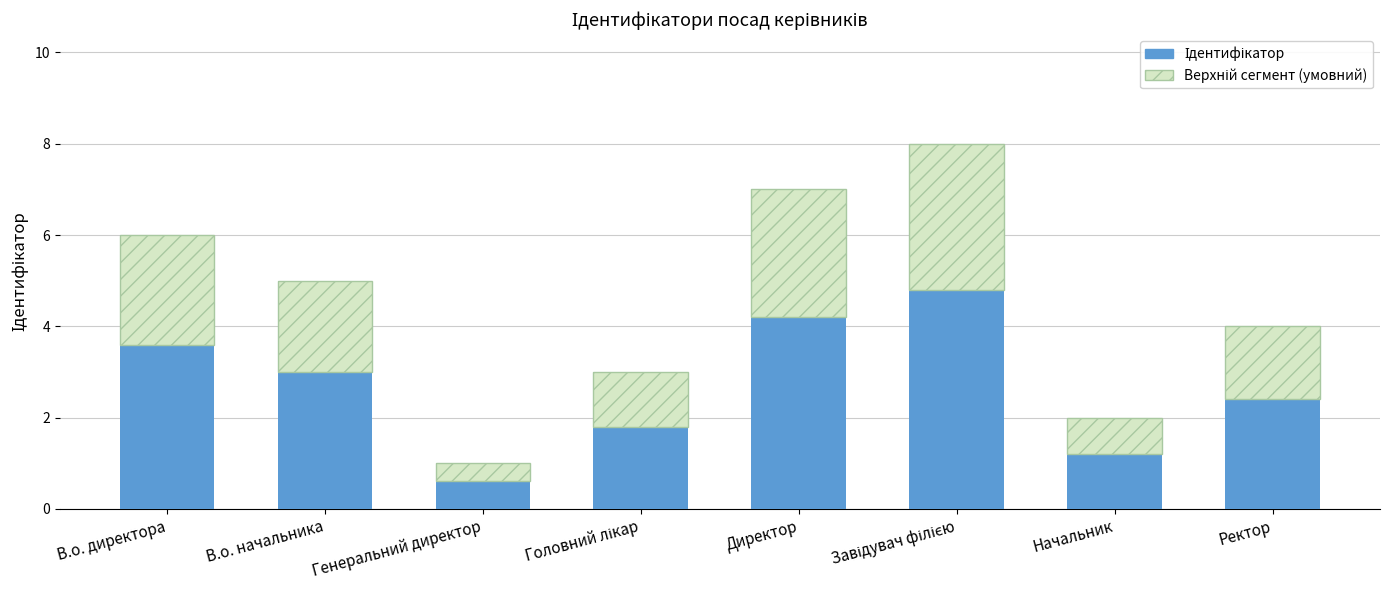

The value of Генерація (умовна) at Генеральний директор is 0.6. True or false?

False